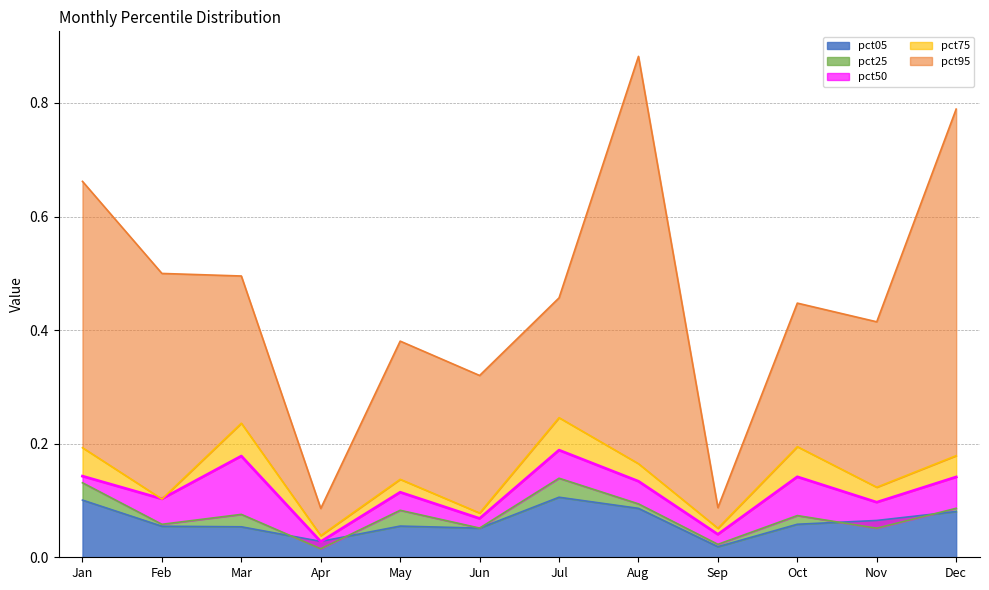

Reading left to right, what are all the values shown in this chart?

pct05: 0.1	0.1	0.1	0.0	0.1	0.1	0.1	0.1	0.0	0.1	0.1	0.1
pct25: 0.1	0.1	0.1	0.0	0.1	0.1	0.1	0.1	0.0	0.1	0.1	0.1
pct50: 0.1	0.1	0.2	0.0	0.1	0.1	0.2	0.1	0.0	0.1	0.1	0.1
pct75: 0.2	0.1	0.2	0.0	0.1	0.1	0.2	0.2	0.1	0.2	0.1	0.2
pct95: 0.7	0.5	0.5	0.1	0.4	0.3	0.5	0.9	0.1	0.4	0.4	0.8